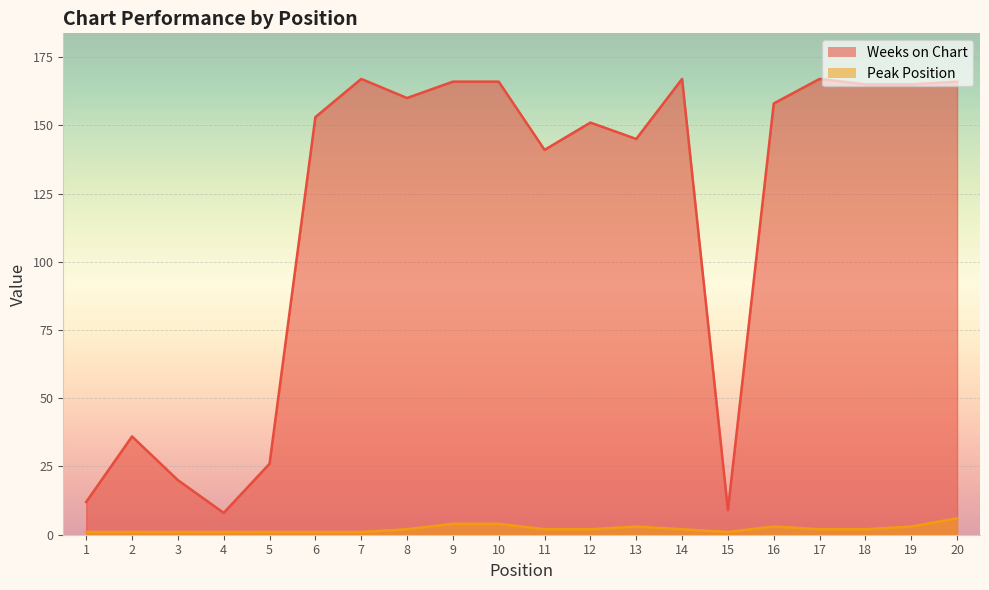

What is the difference between the Peak Position values at 10 and 19?

1